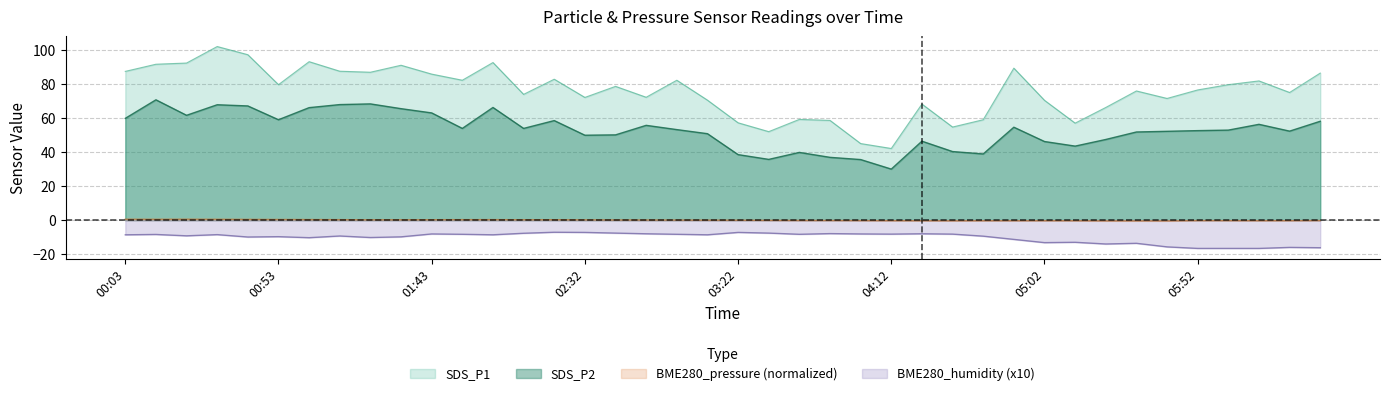

Which series has the largest total across all categories?

SDS_P1